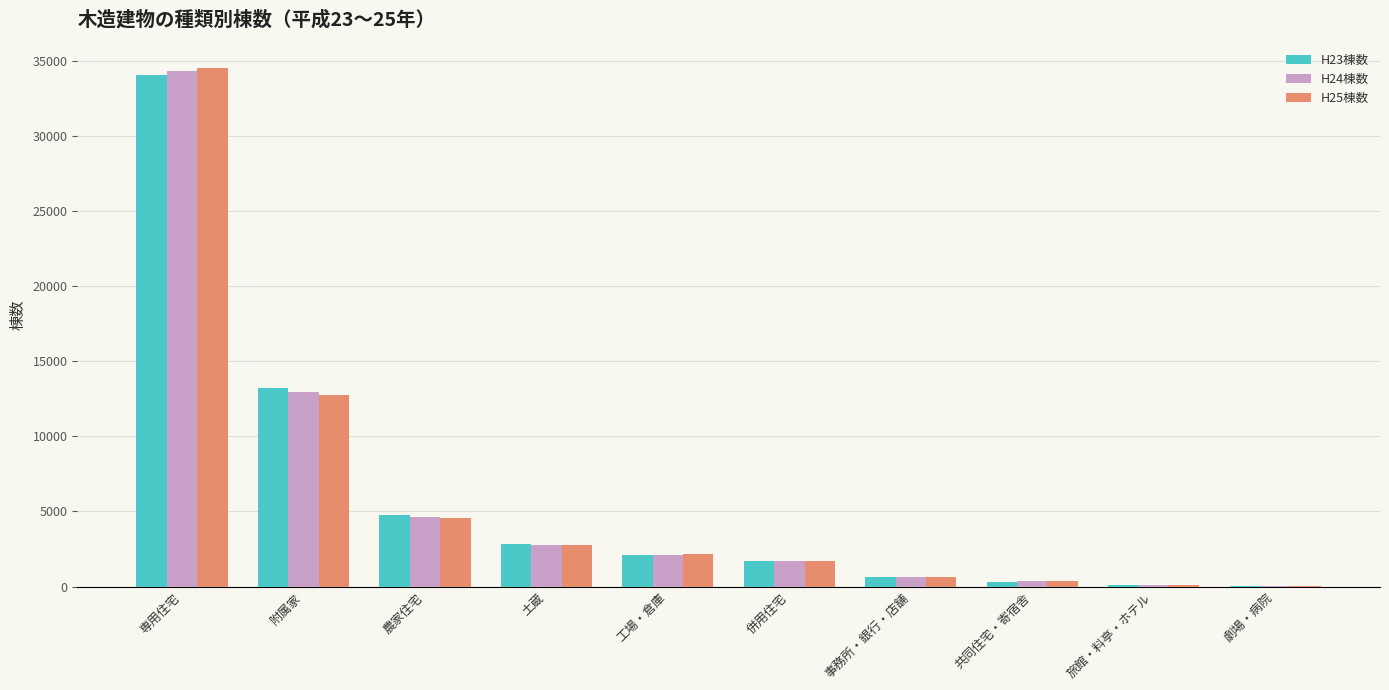

What is the maximum value for H24棟数?

34334